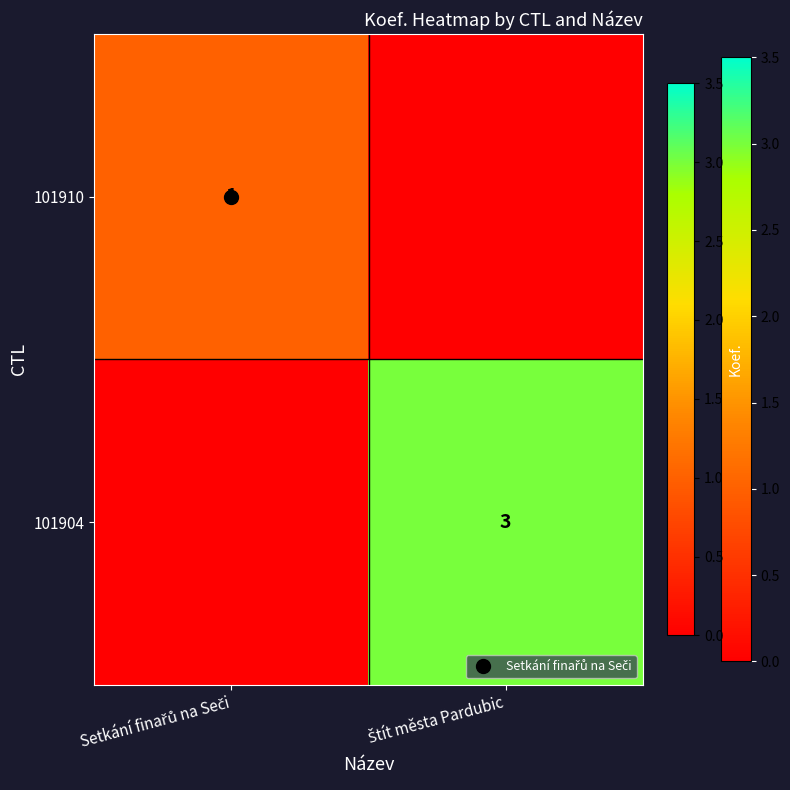

Between Setkání finařů na Seči and Štít města Pardubic, which series saw the biggest shift?

101904